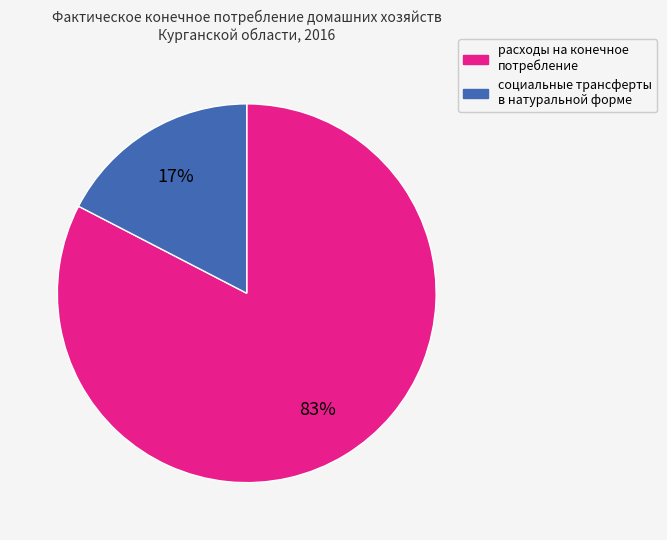

Does any single category account for the majority?

Yes